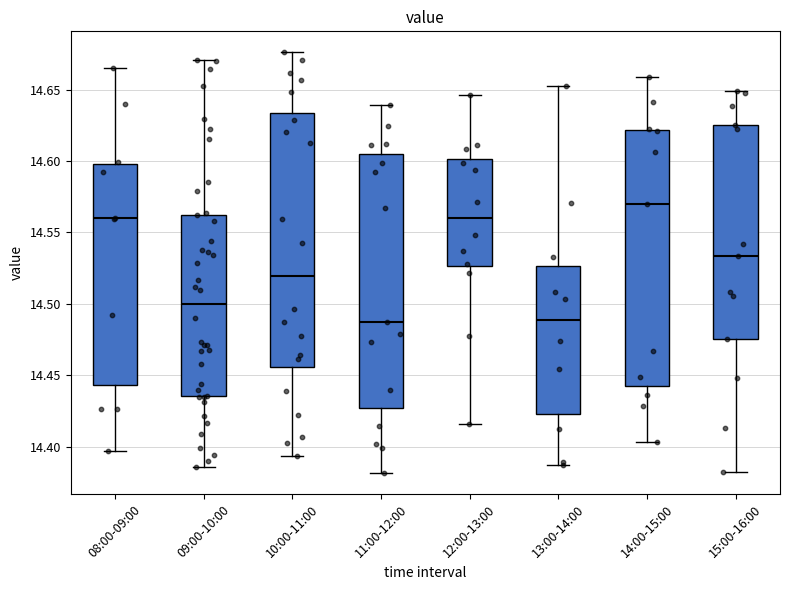

Reading left to right, transcribe this box plot: for each box, give where its median line is, the range the box spans, and where its two whiskers end, as read against the y-axis. The values are not printed on the chart, so give them approximately, as read against the axis.

08:00-09:00: median 14.560, box 14.445 to 14.600, whiskers 14.395 to 14.665
09:00-10:00: median 14.500, box 14.435 to 14.565, whiskers 14.385 to 14.670
10:00-11:00: median 14.520, box 14.455 to 14.635, whiskers 14.395 to 14.675
11:00-12:00: median 14.490, box 14.425 to 14.605, whiskers 14.380 to 14.640
12:00-13:00: median 14.560, box 14.525 to 14.600, whiskers 14.415 to 14.645
13:00-14:00: median 14.490, box 14.425 to 14.525, whiskers 14.390 to 14.650
14:00-15:00: median 14.570, box 14.440 to 14.620, whiskers 14.405 to 14.660
15:00-16:00: median 14.535, box 14.475 to 14.625, whiskers 14.380 to 14.650